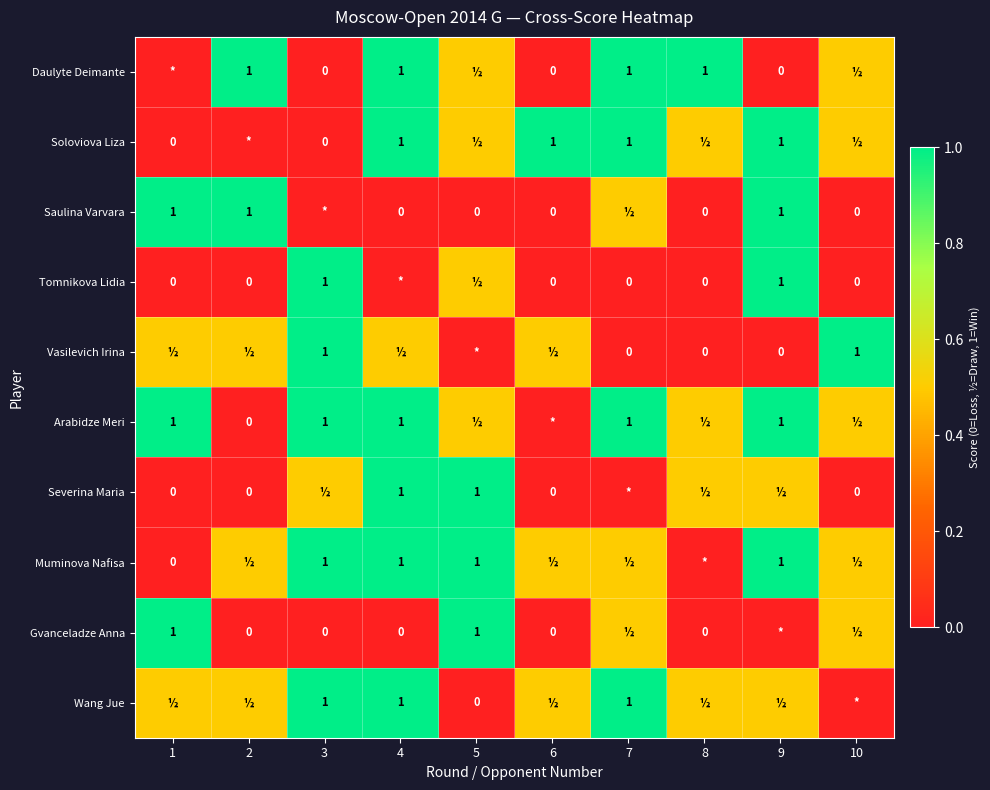

What is the sum of the Daulyte Deimante values at 8 and 2?

2.0